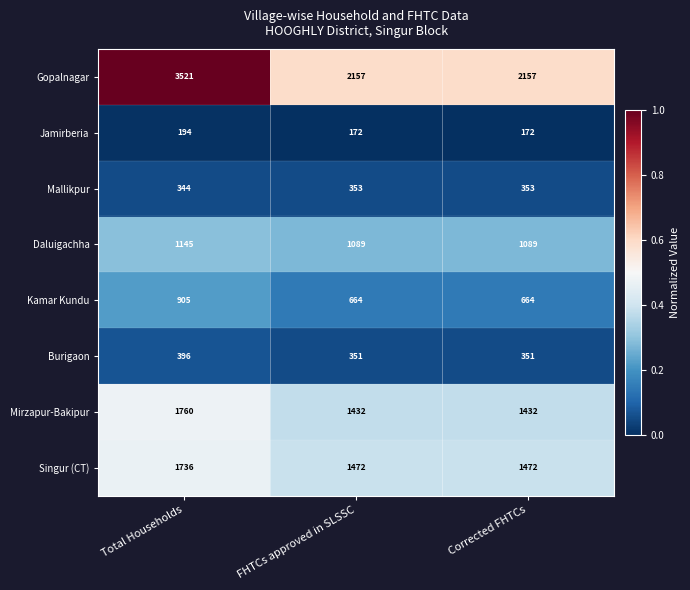

What is the spread (max minus min) of values at FHTCs approved in SLSSC?

1985